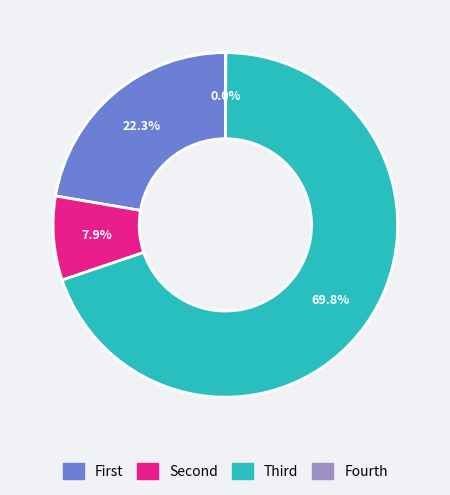

Is there any slice that represents more than half of the pie?

Yes